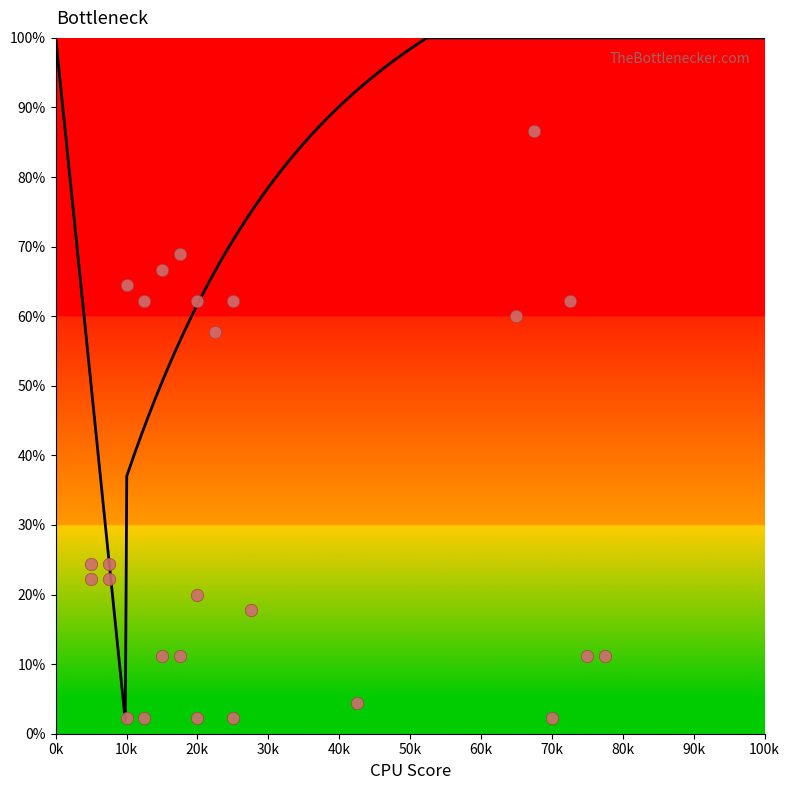

What Y value in the scatter plot is closest to 44?

57.8